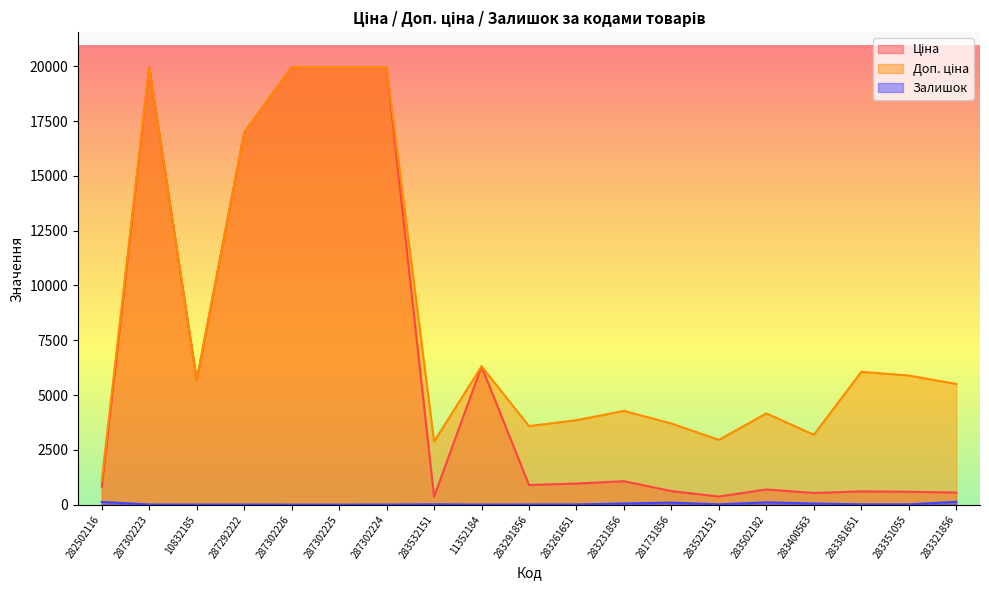

True or false: Доп. ціна and Ціна intersect in this chart.

False